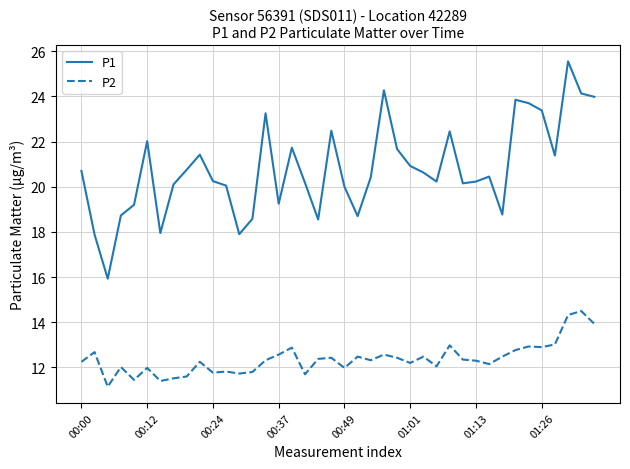

What are all the series names shown in the legend?

P1, P2